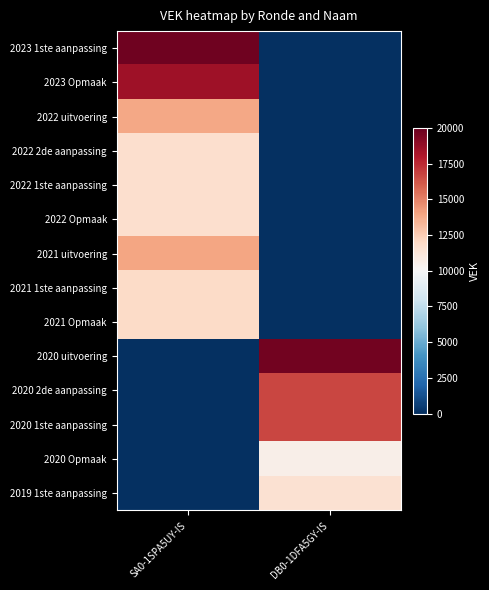

Reading left to right, extract all data points from this chart.

2023 1ste aanpassing: SA0-1SPA5UY-IS=19689	DB0-1DFA5GY-IS=0
2023 Opmaak: SA0-1SPA5UY-IS=18489	DB0-1DFA5GY-IS=0
2022 uitvoering: SA0-1SPA5UY-IS=13889	DB0-1DFA5GY-IS=0
2022 2de aanpassing: SA0-1SPA5UY-IS=11689	DB0-1DFA5GY-IS=0
2022 1ste aanpassing: SA0-1SPA5UY-IS=11689	DB0-1DFA5GY-IS=0
2022 Opmaak: SA0-1SPA5UY-IS=11689	DB0-1DFA5GY-IS=0
2021 uitvoering: SA0-1SPA5UY-IS=13919	DB0-1DFA5GY-IS=0
2021 1ste aanpassing: SA0-1SPA5UY-IS=11919	DB0-1DFA5GY-IS=0
2021 Opmaak: SA0-1SPA5UY-IS=11919	DB0-1DFA5GY-IS=0
2020 uitvoering: SA0-1SPA5UY-IS=0	DB0-1DFA5GY-IS=19675
2020 2de aanpassing: SA0-1SPA5UY-IS=0	DB0-1DFA5GY-IS=16675
2020 1ste aanpassing: SA0-1SPA5UY-IS=0	DB0-1DFA5GY-IS=16675
2020 Opmaak: SA0-1SPA5UY-IS=0	DB0-1DFA5GY-IS=10615
2019 1ste aanpassing: SA0-1SPA5UY-IS=0	DB0-1DFA5GY-IS=11560